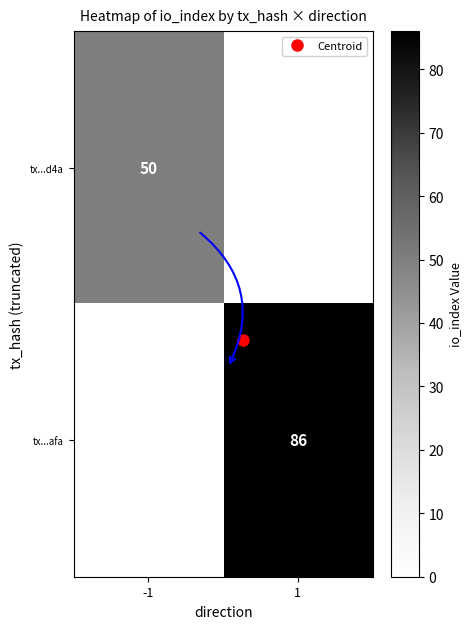

Is the value of tx...afa at 1 greater than the value of tx...d4a at -1?

Yes